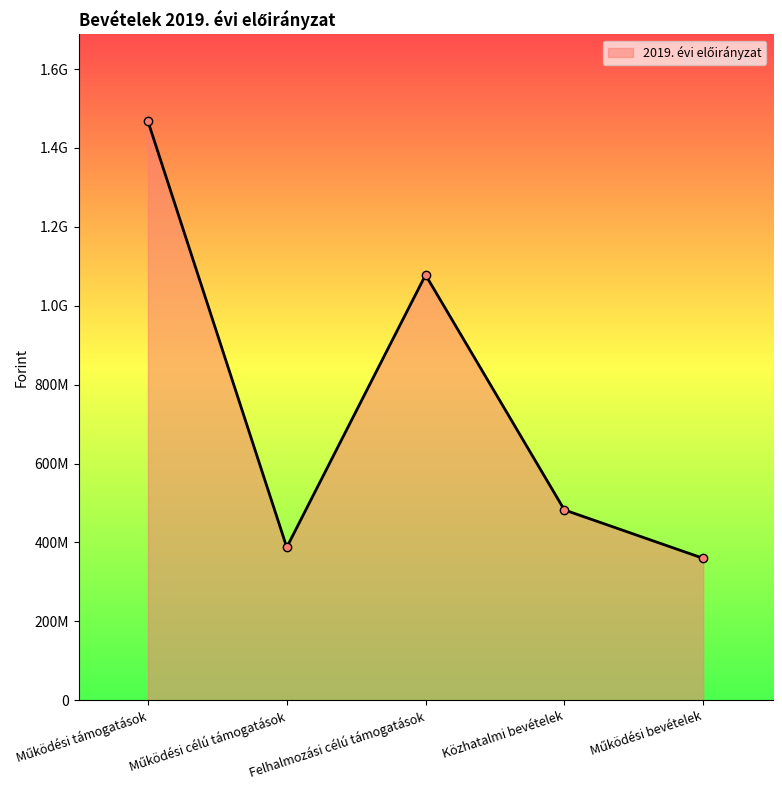

Reading left to right, extract all data points from this chart.

1467589112	387791110	1078131150	482500000	359855407